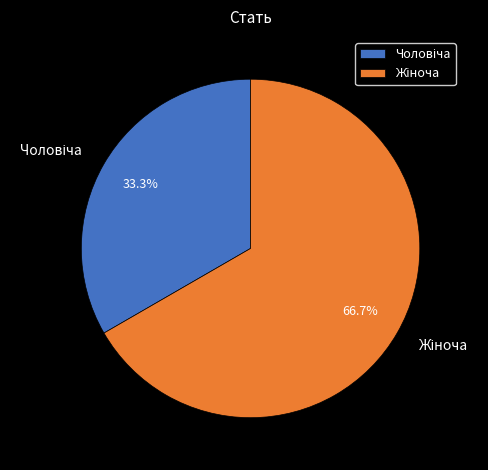

To the nearest percent, what is the difference between the largest and smallest slice percentages?

33%